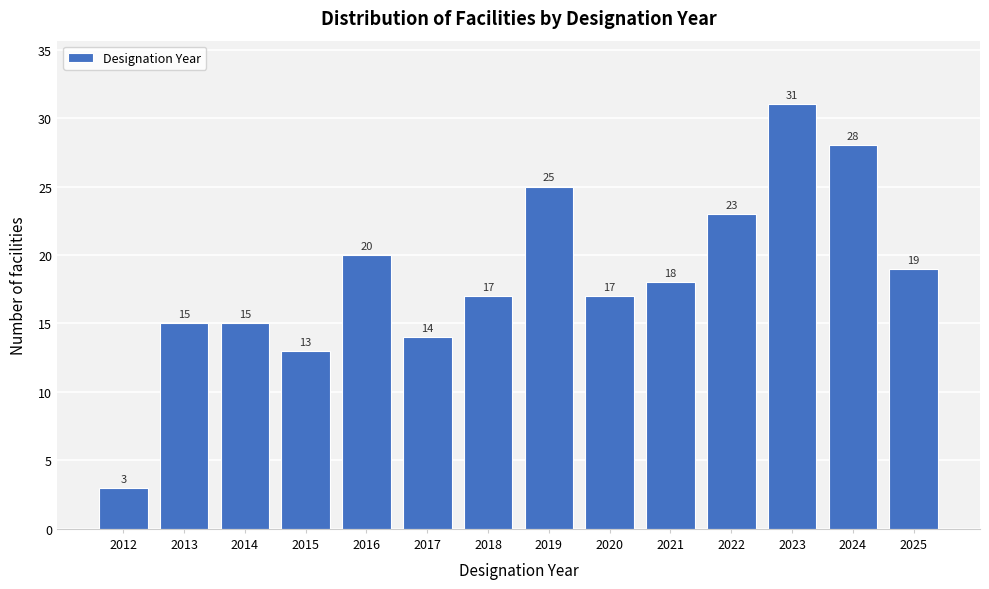

Over which range of the x-axis is the bar tallest?

2022.5 to 2023.5